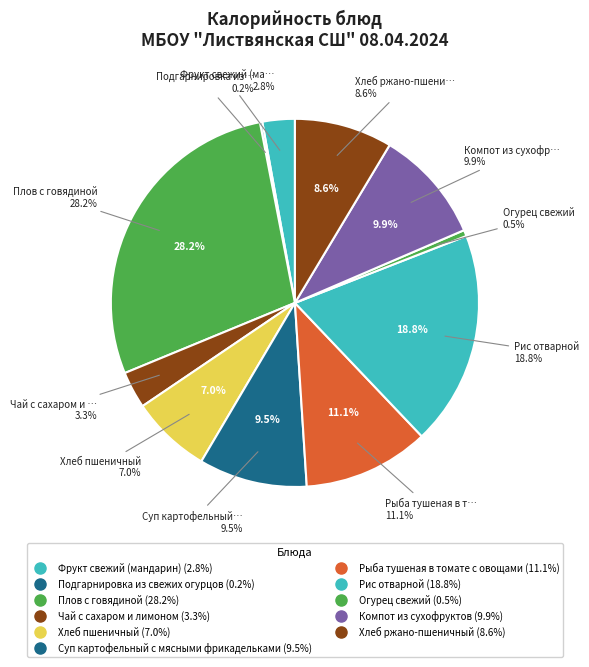

What is the smallest slice in the pie chart?

Подгарнировка из свежих огурцов